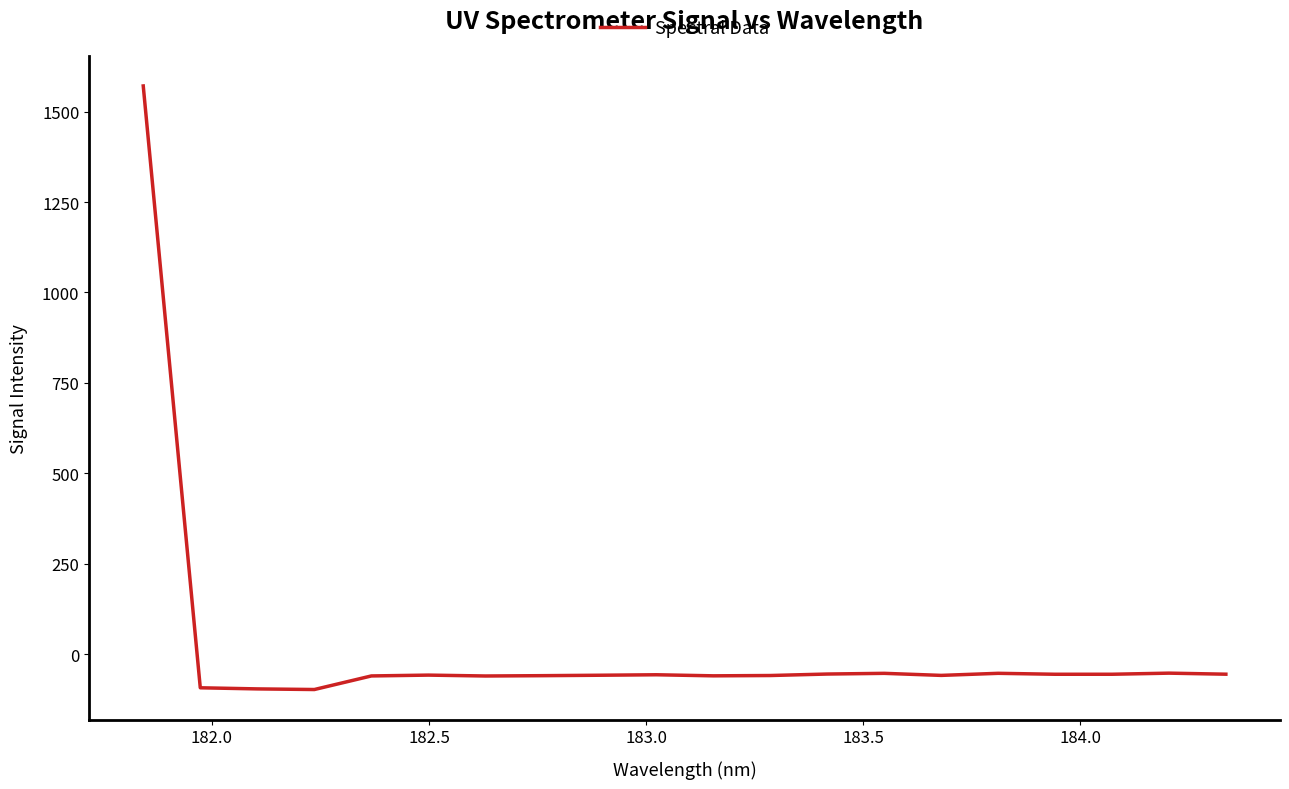

What is the difference between the maximum and minimum values?

1669.4